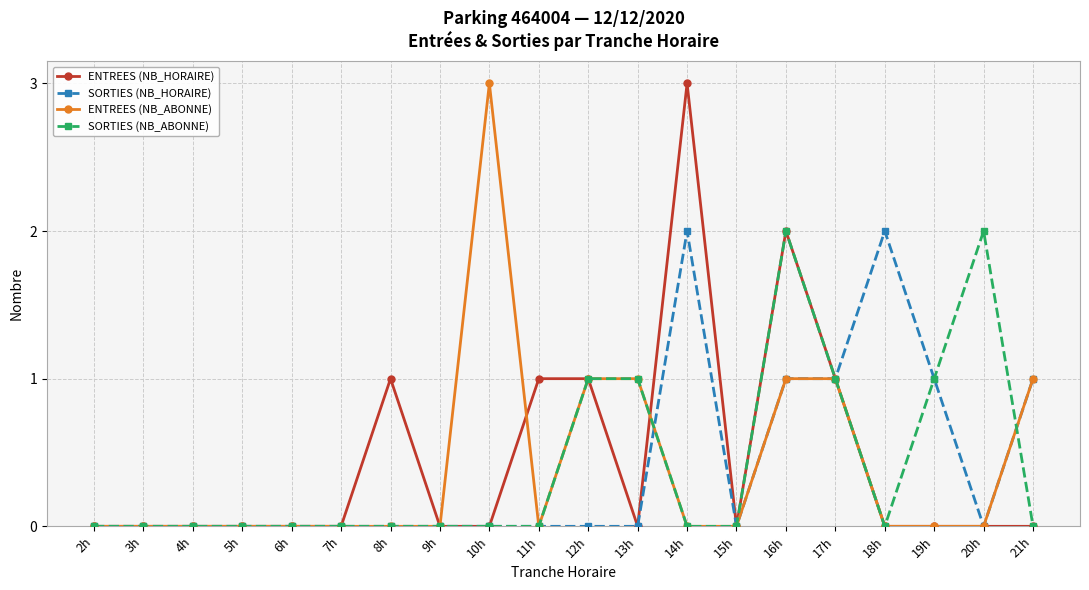

What is the maximum value shown in the chart?

3